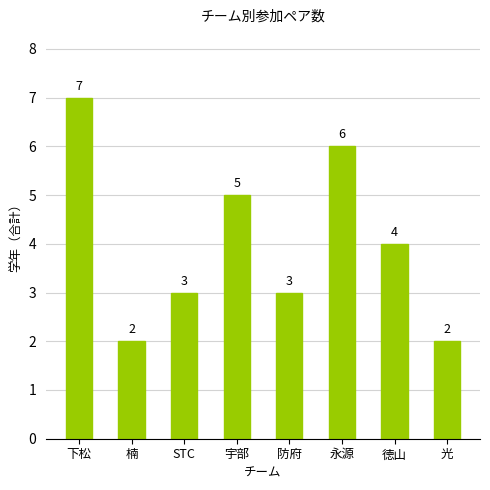

What is the change in value from 下松 to 光?

-5